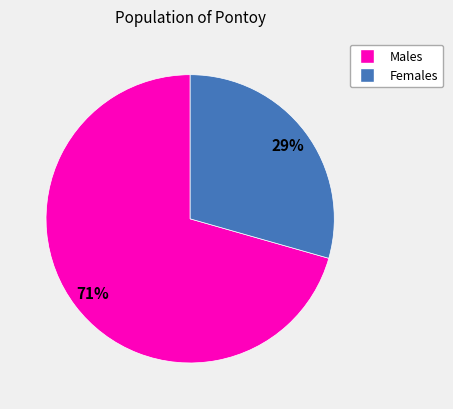

To the nearest percent, what is the average slice percentage?

50%